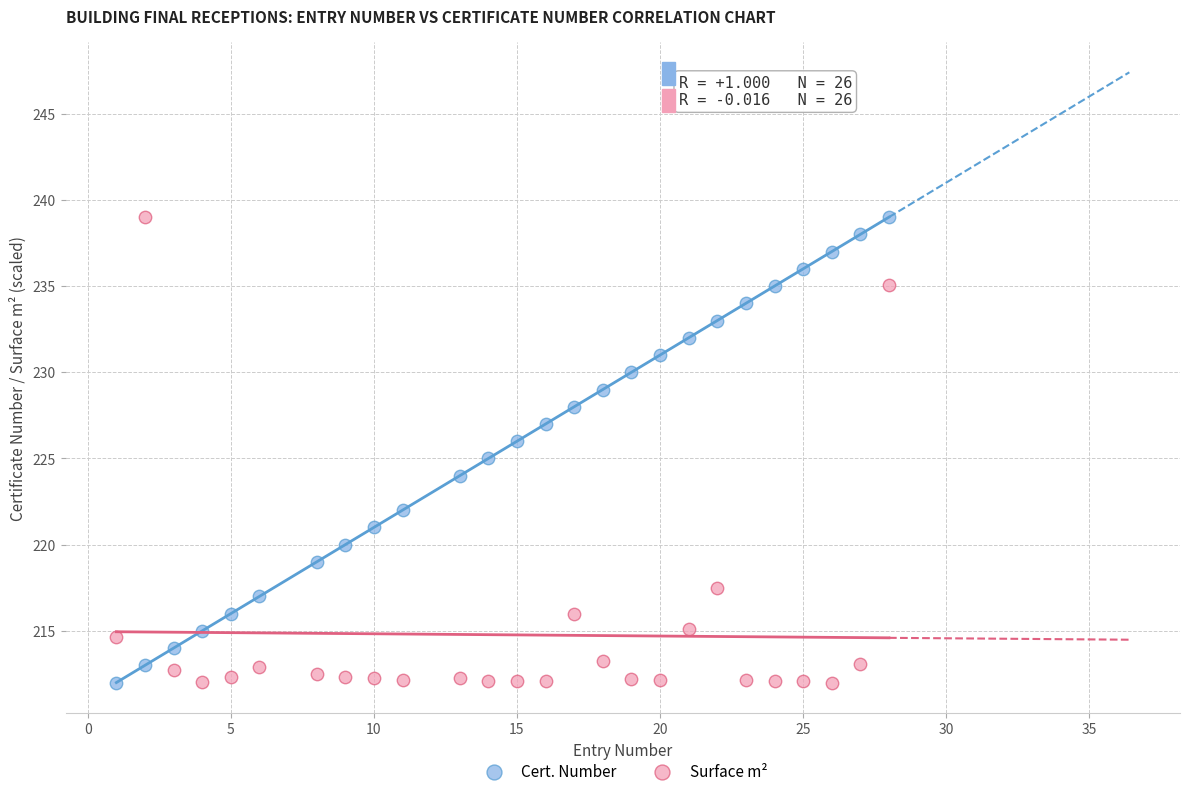

What are all the series names shown in the legend?

Cert. Number, Surface m²